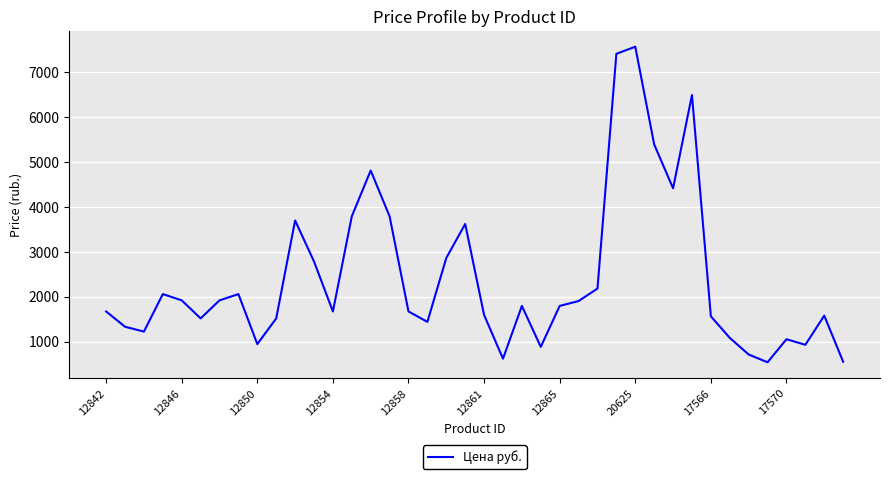

How many interior local peaks (higher than both neighbors) does the data have?

10